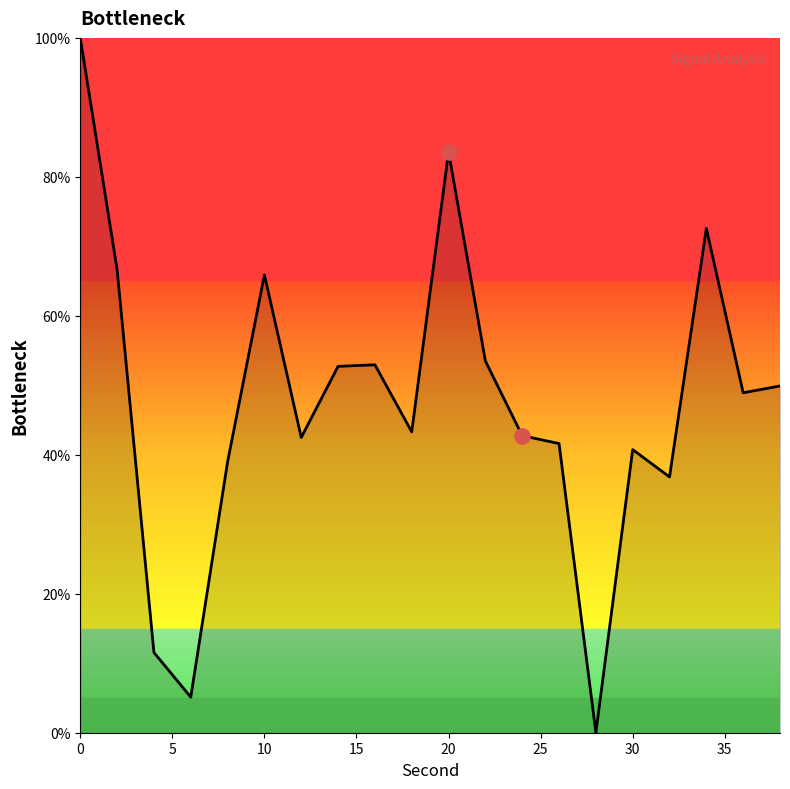

What is the difference between the maximum and minimum values?

100.0